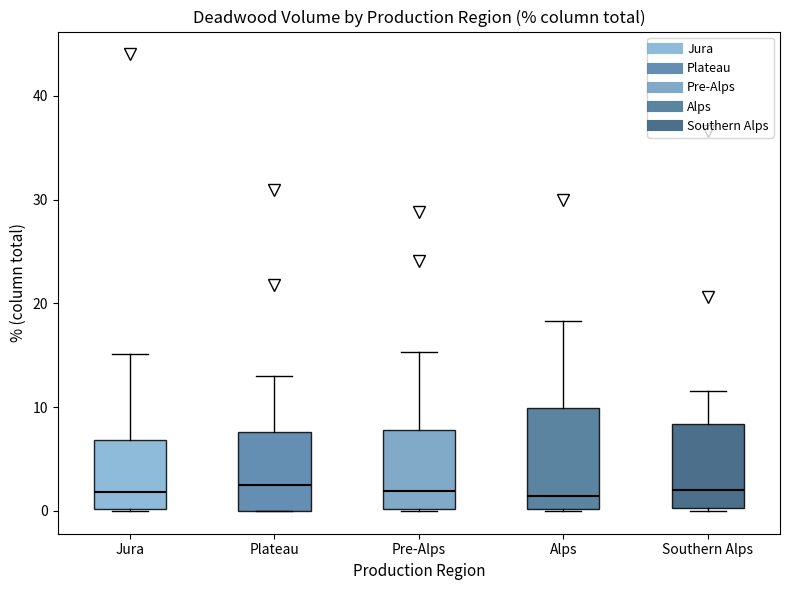

Comparing the boxes themselves (not the whiskers), which one is the tallest?

Alps